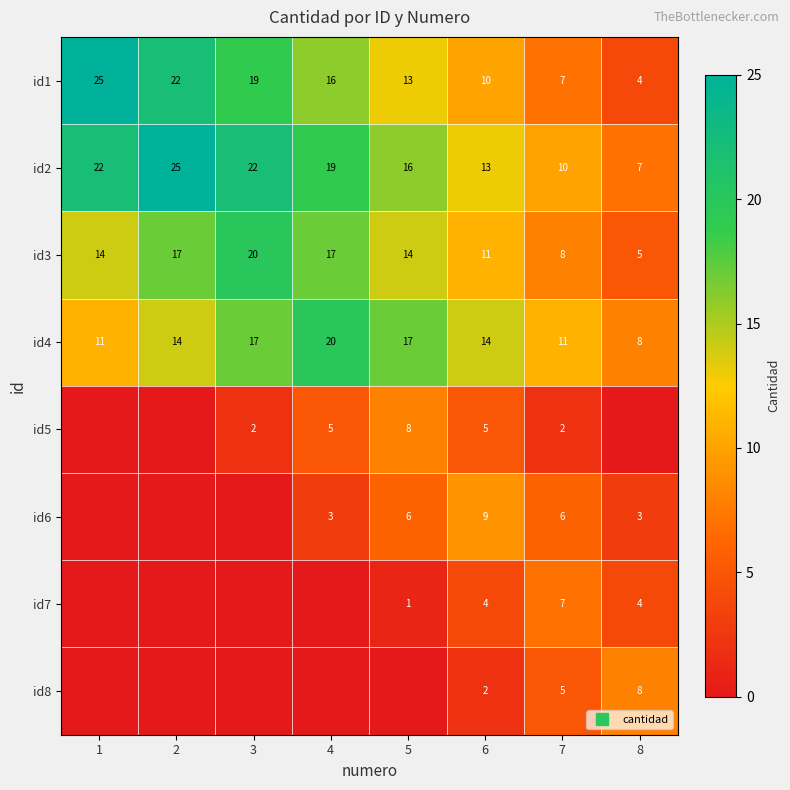

How many id3 values are between 11 and 17?

5